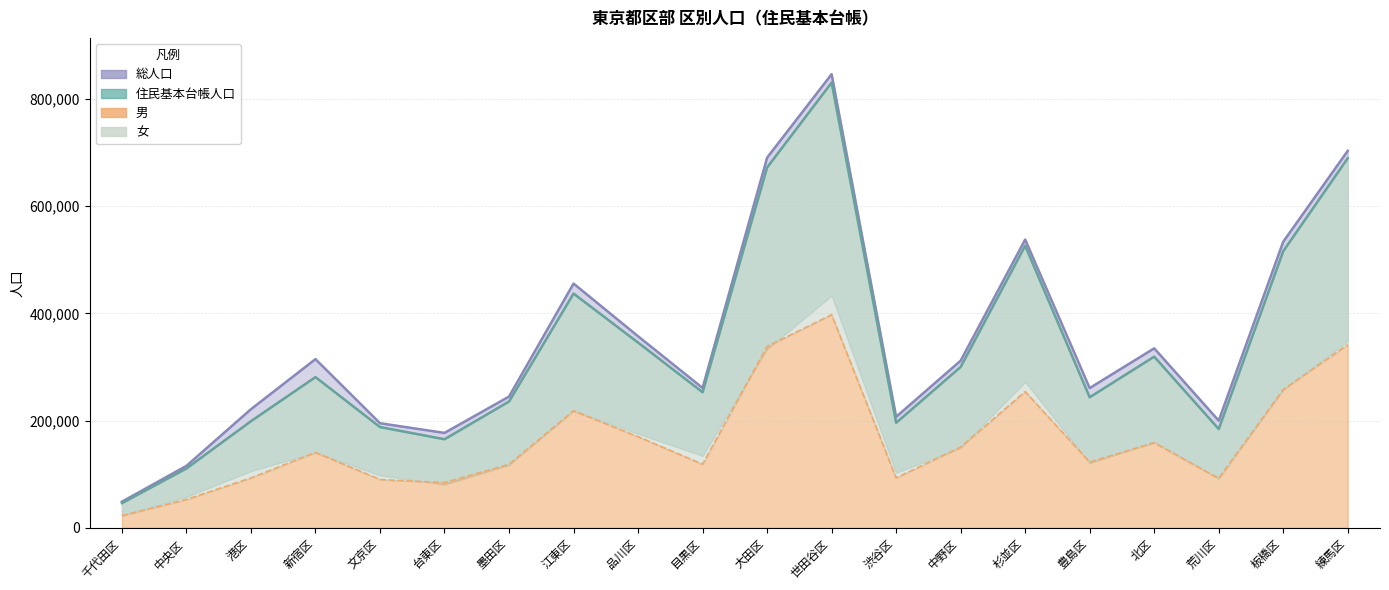

True or false: 男 and 住民基本台帳人口 cross at least once.

False